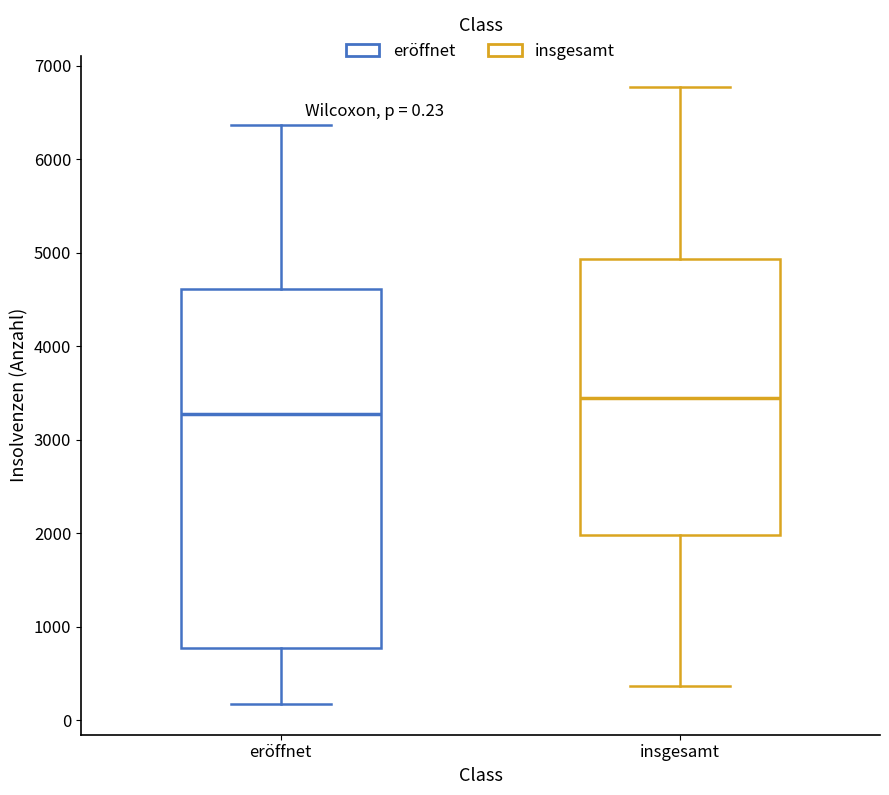

Which box's median line is the lowest?

eröffnet